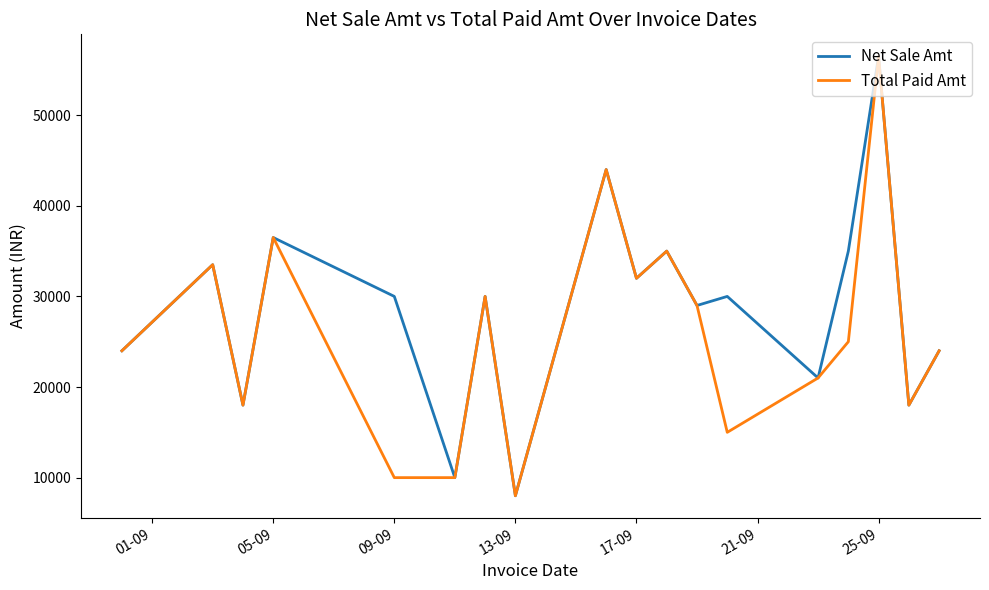

Reading left to right, transcribe all the data shown in this chart.

Net Sale Amt: 24000	33500	18000	36500	30000	10000	30000	8000	44000	32000	35000	29000	30000	21000	35000	56500	18000	24000
Total Paid Amt: 24000	33500	18000	36500	10000	10000	30000	8000	44000	32000	35000	29000	15000	21000	25000	56500	18000	24000